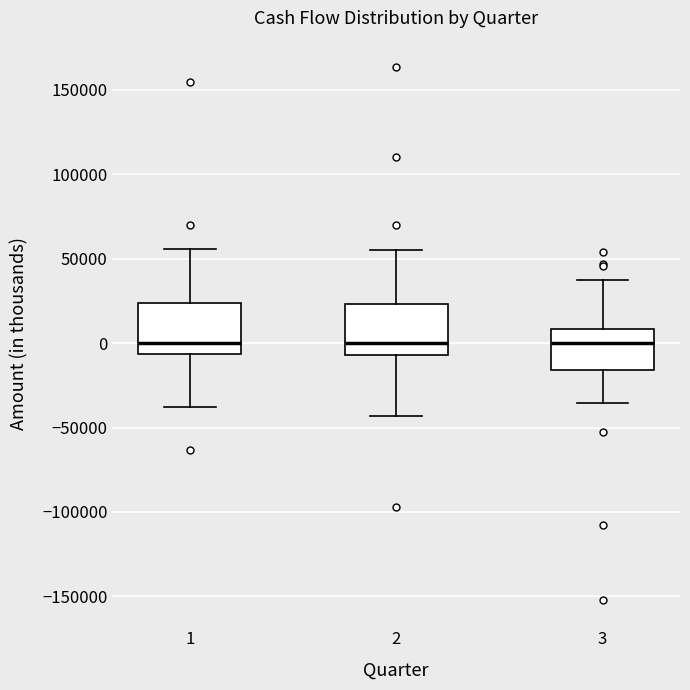

Where does the upper whisker of the box at x = 1 end on the y-axis? The values are not printed on the chart, so give them approximately, as read against the axis.

55000